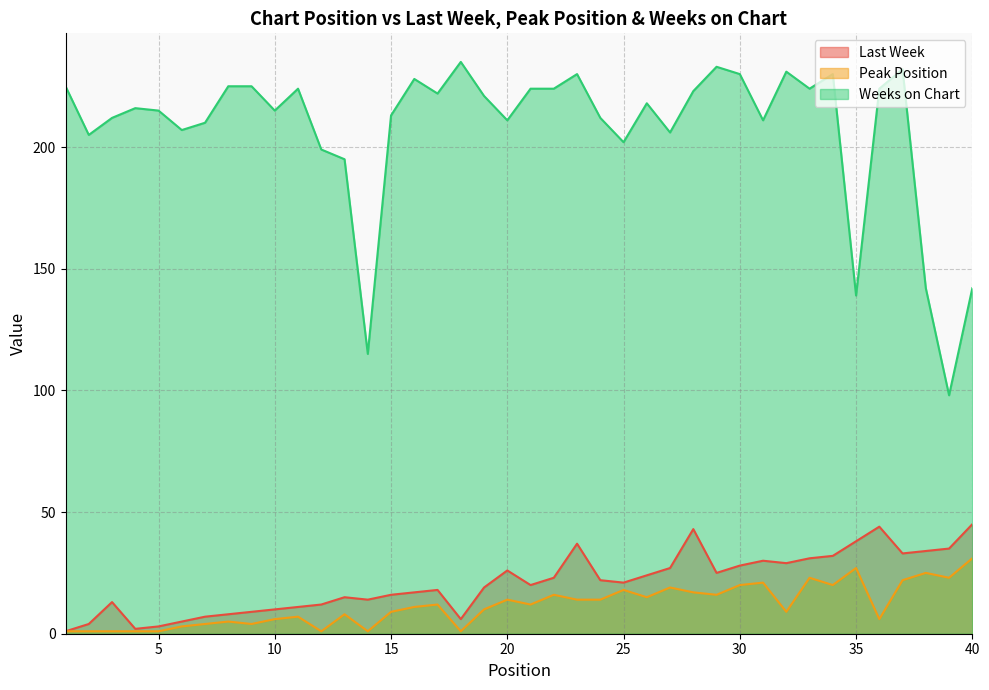

True or false: Last Week has more than 0 interior local peaks.

True